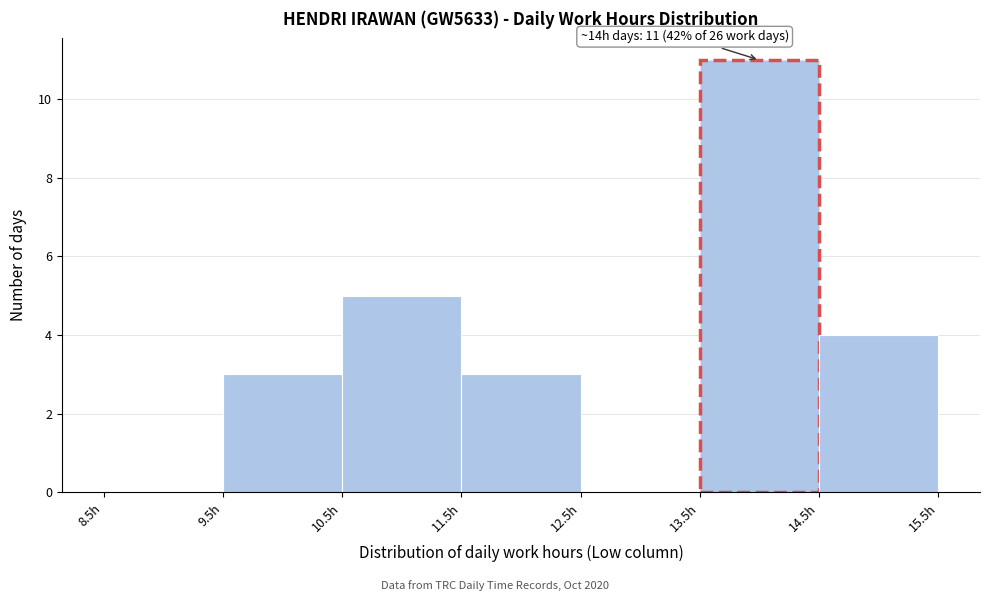

Over which range of the x-axis is the bar tallest?

13.5 to 14.5